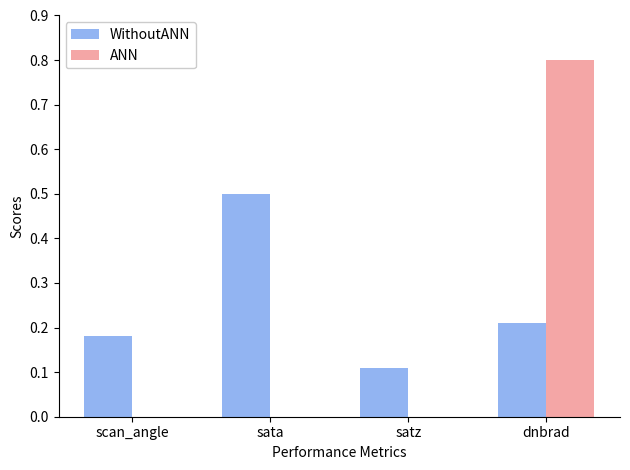

What value does the ANN series have at dnbrad?

0.8